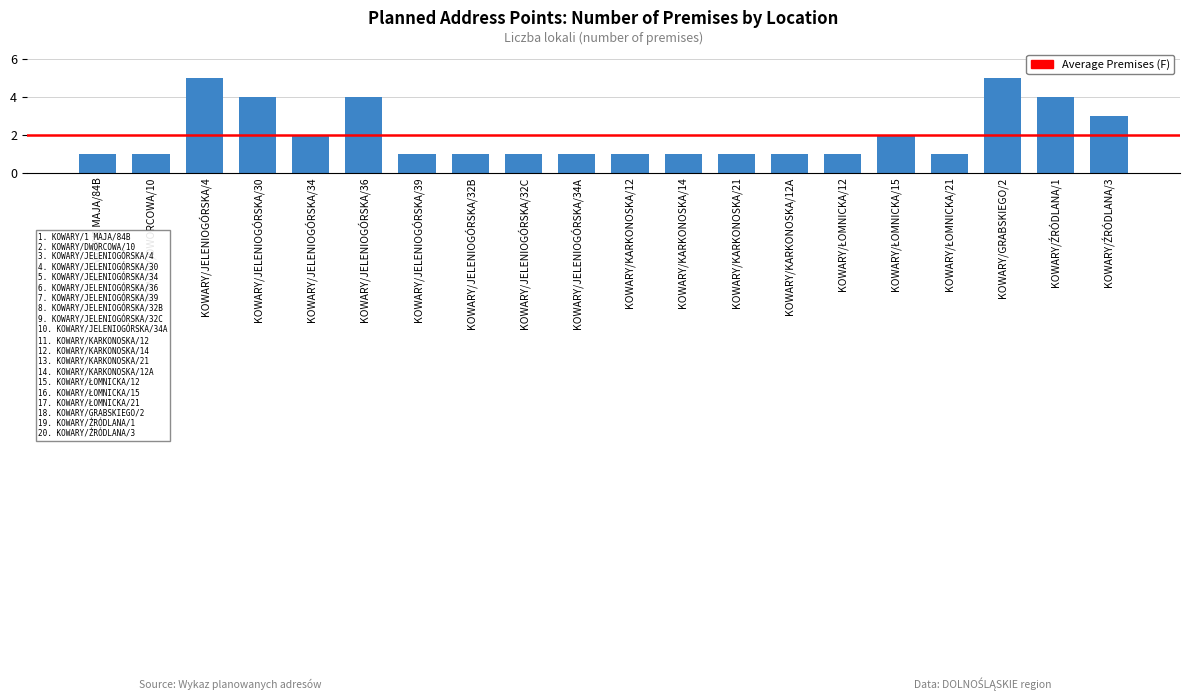

What is the minimum value shown in the chart?

1